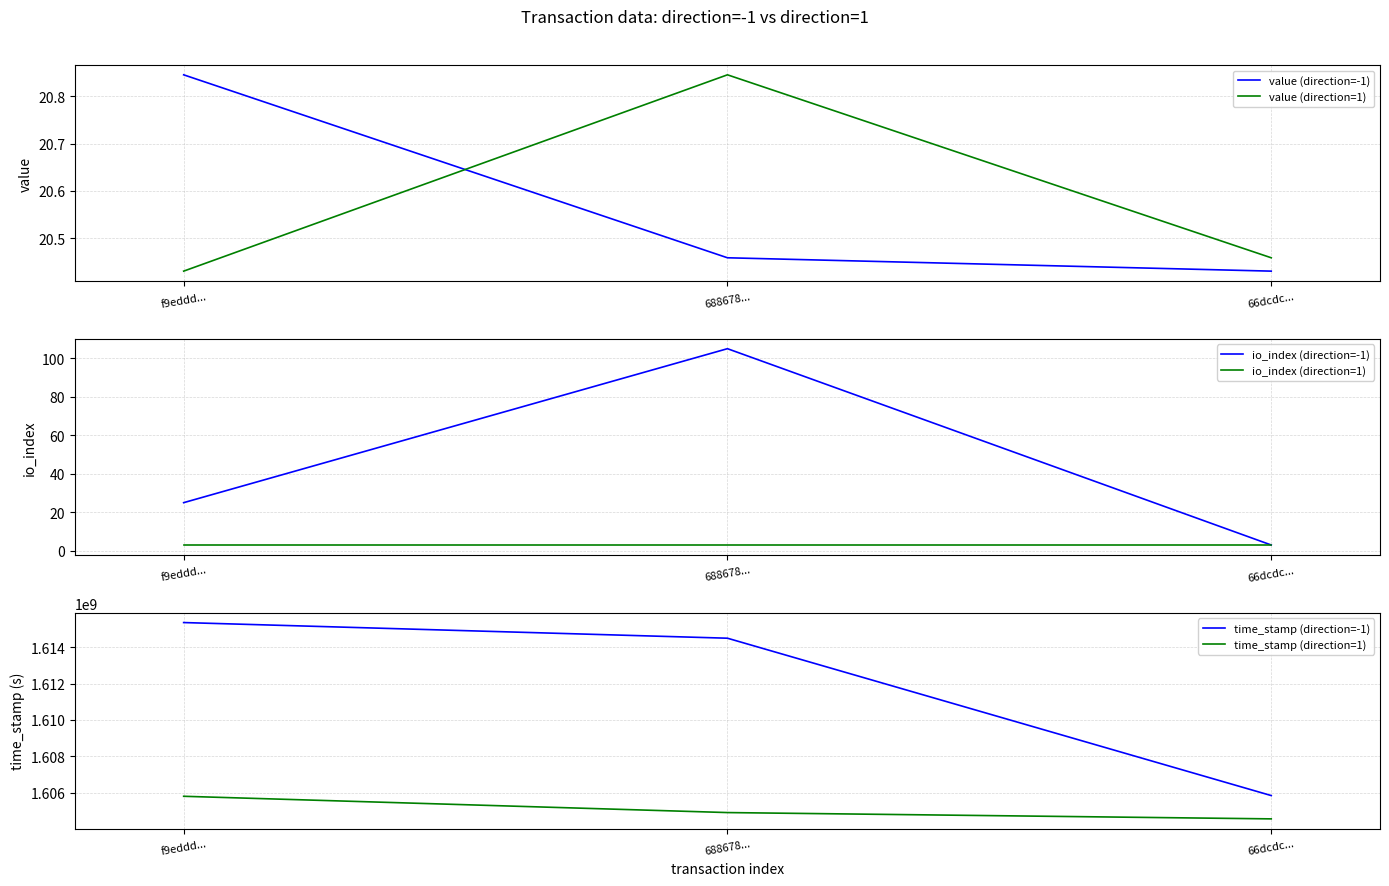

At how many categories does at least one series exceed 1225763964?

3